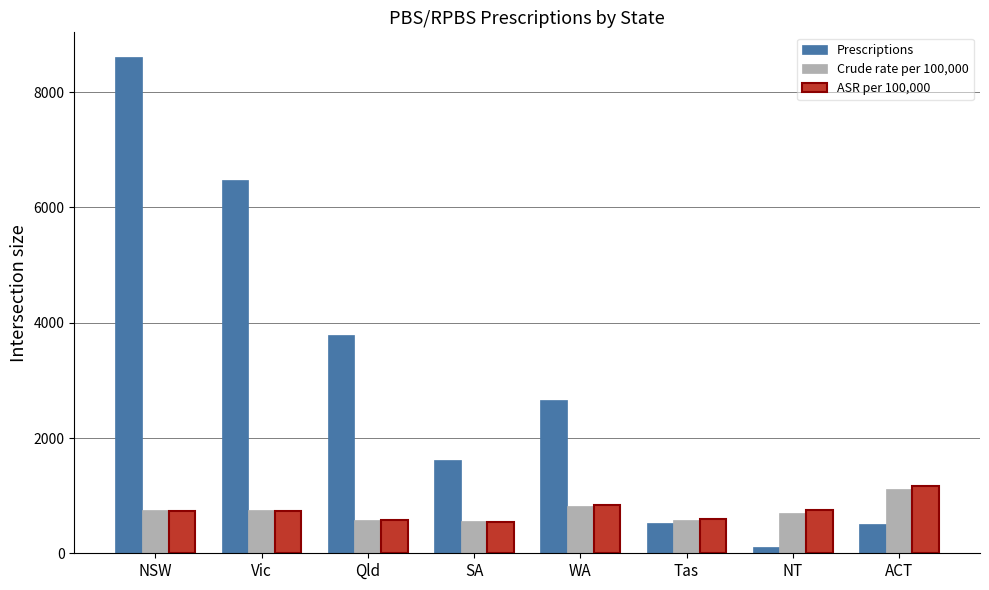

Which series has the largest total across all categories?

Prescriptions